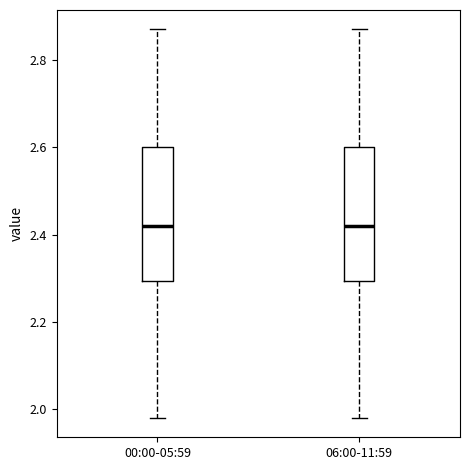

Where does the median line of the box for 06:00-11:59 sit on the y-axis? The values are not printed on the chart, so give them approximately, as read against the axis.

2.42